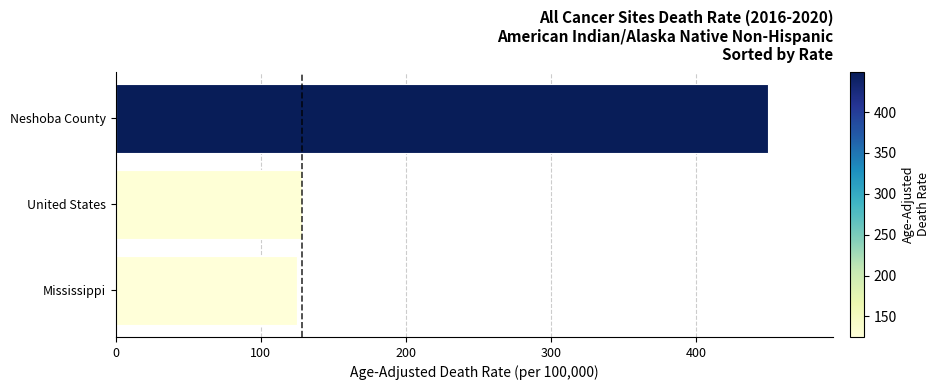

How many bars are there in total?

3